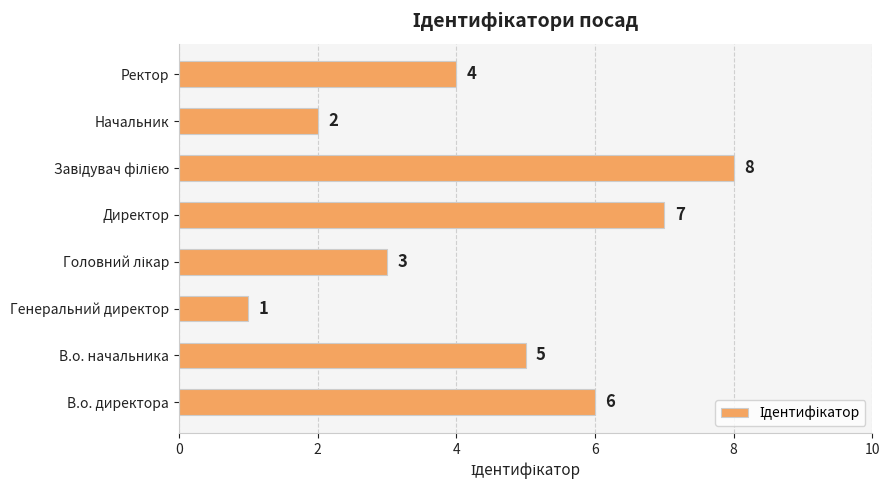

True or false: the data shows 1 at Генеральний директор.

True